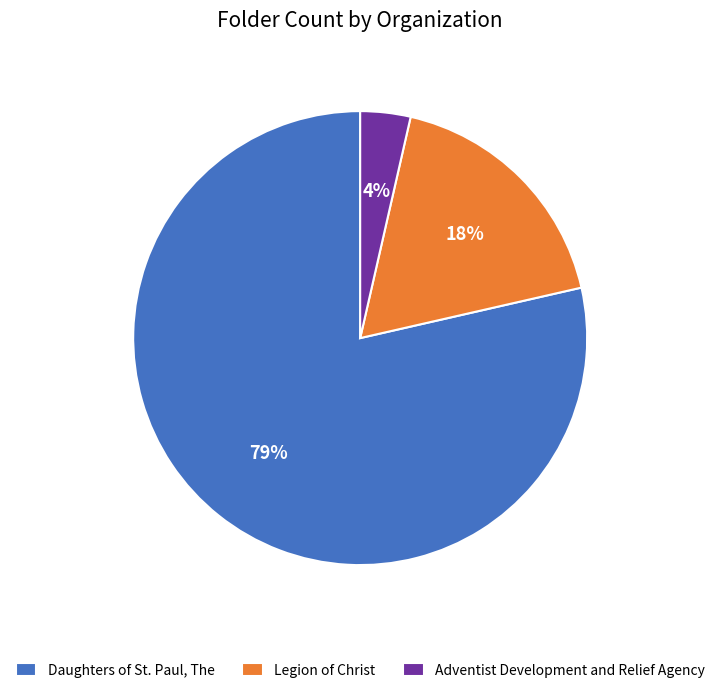

Is the sum of Adventist Development and Relief Agency and Legion of Christ greater than half?

No